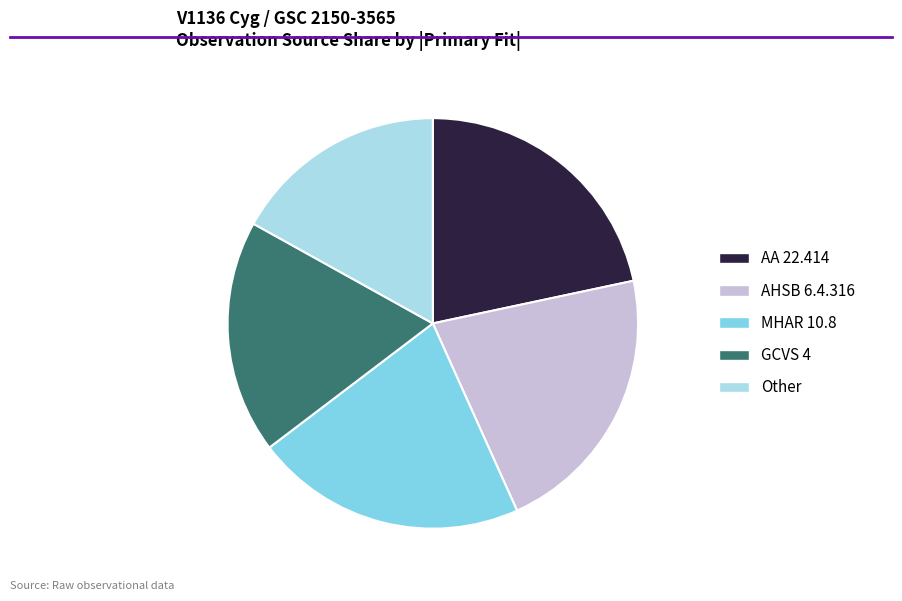

How many segments does this pie chart have?

5